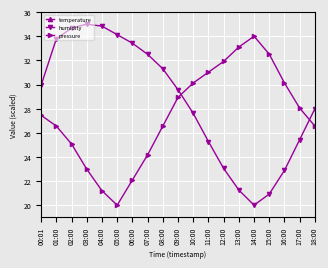

True or false: temperature and humidity cross at least once.

False